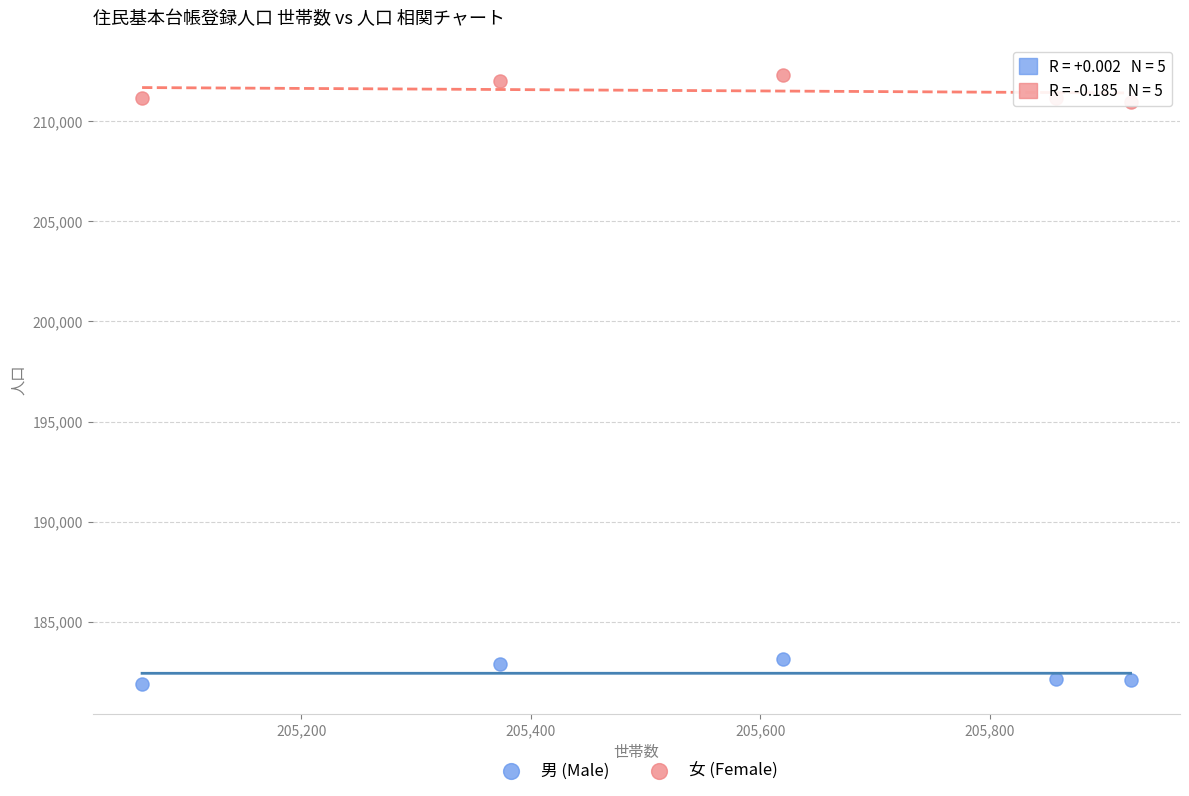

Which series reaches the minimum Y coordinate?

男 (Male)